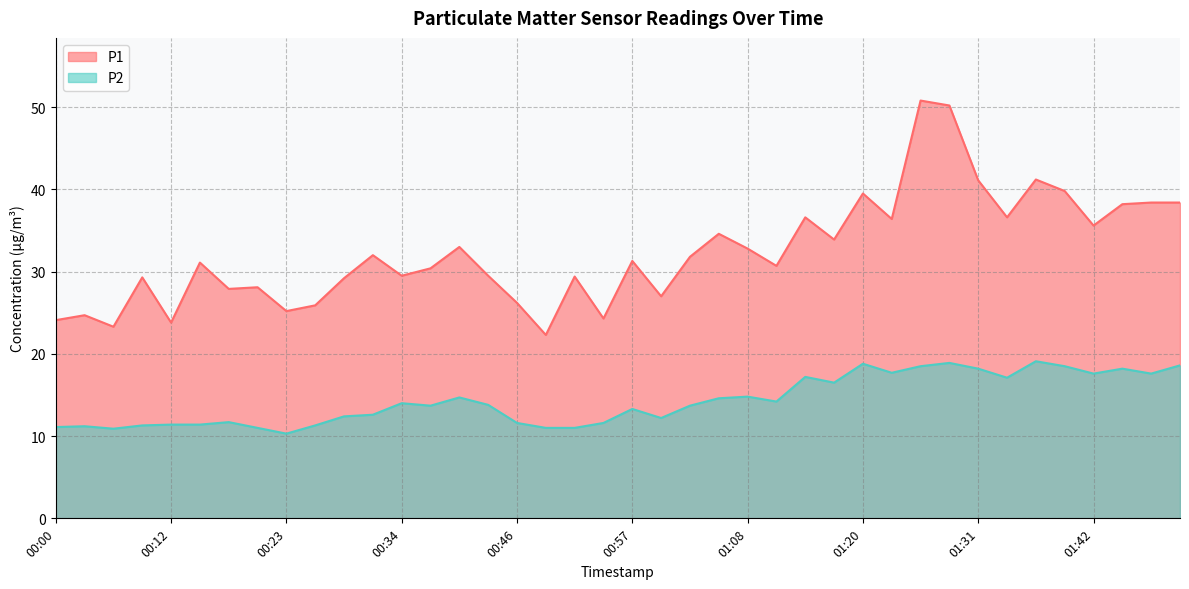

Where is P1 nearest to the value 36?

01:23